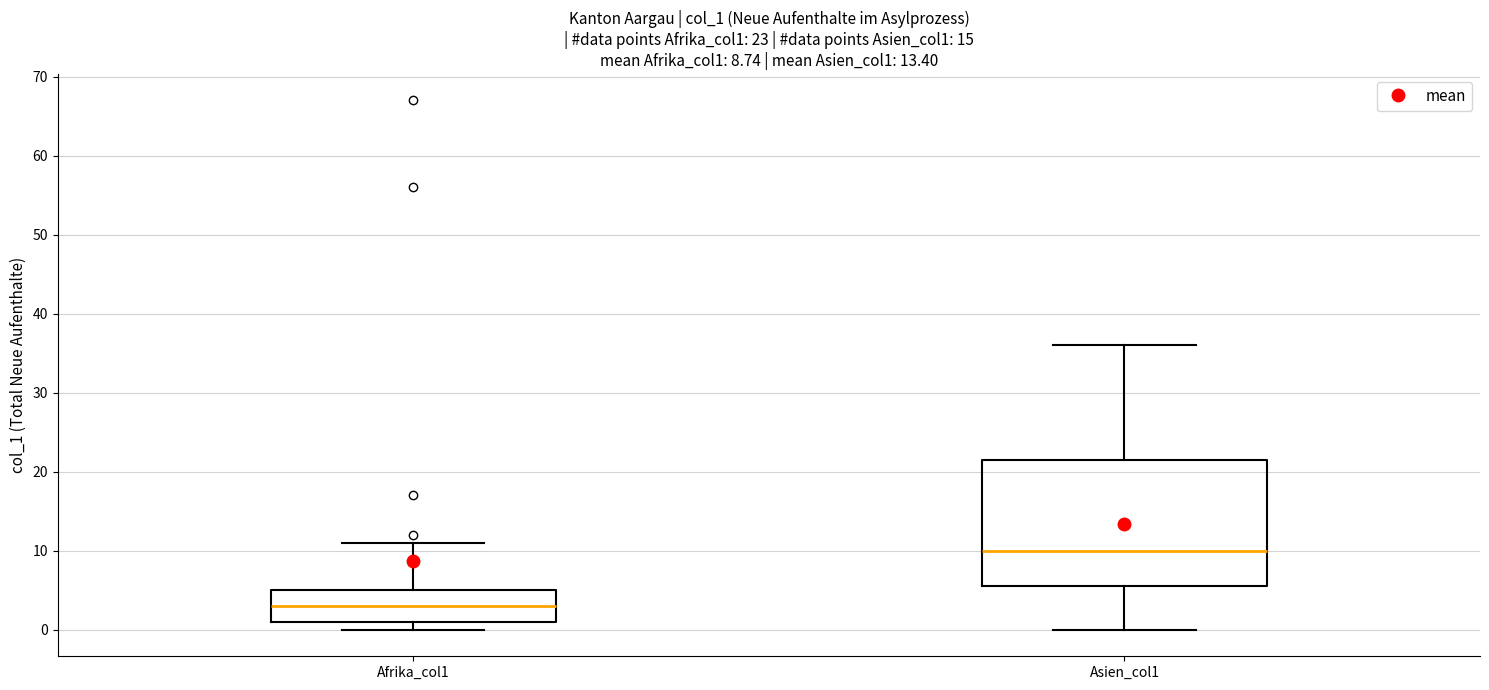

Which box has the highest median line?

Asien_col1